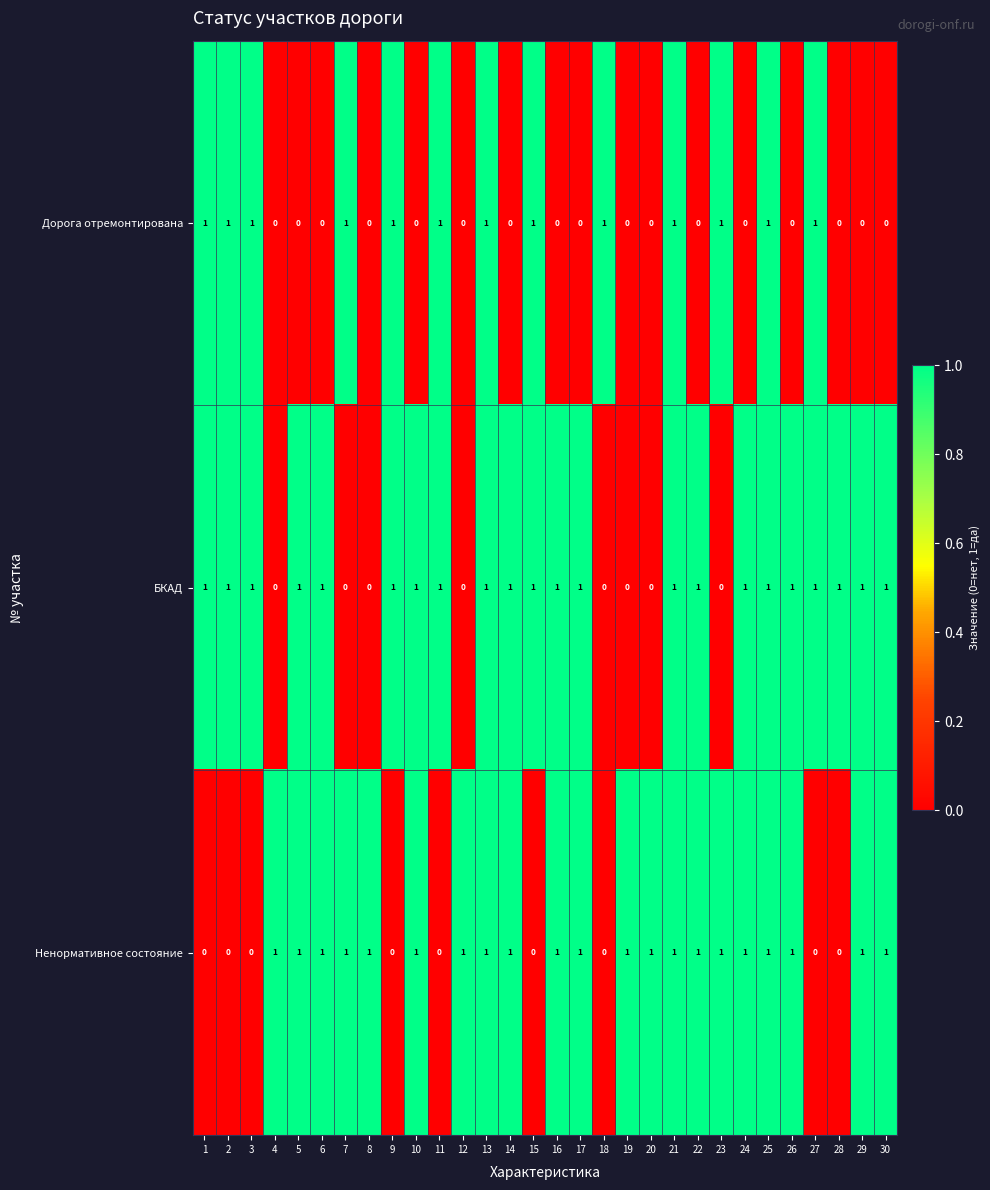

The Дорога отремонтирована series shows 1 at 23. True or false?

True